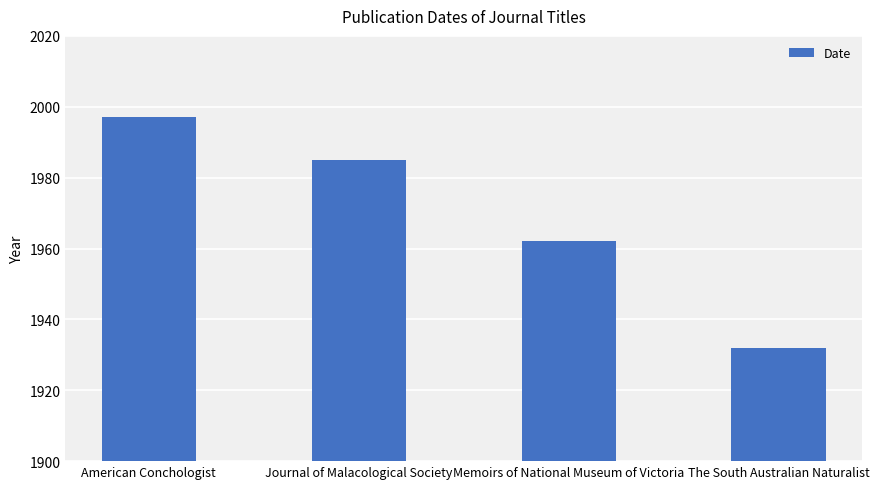

What is the difference between the maximum and second lowest values?

35